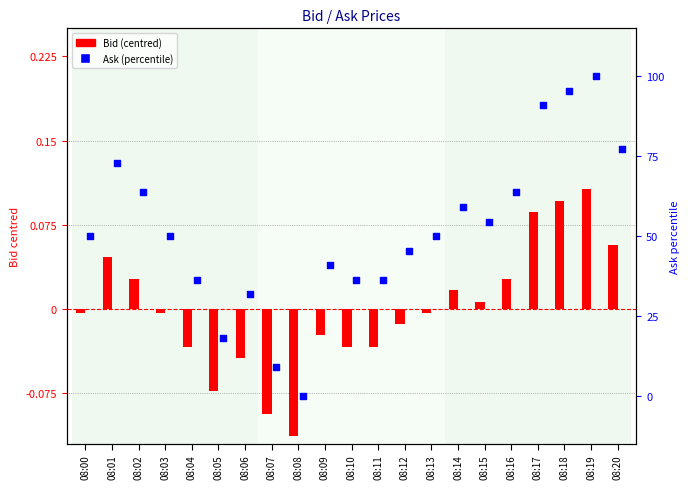

What is the total value across all series at 08:13?

50.0